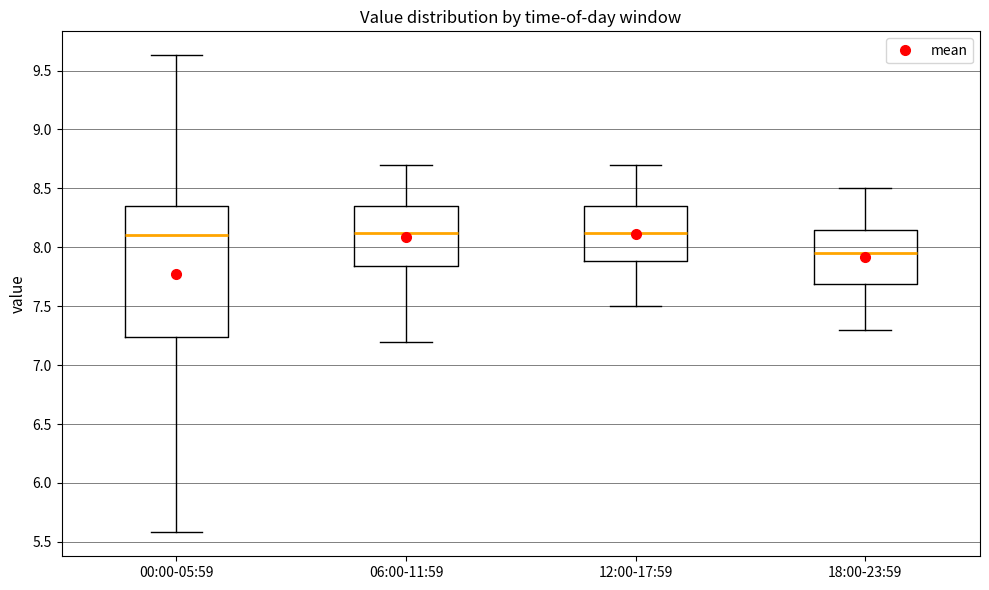

Reading left to right, read every box against the y-axis: the position of its median line, the range the box covers, and the ends of its whiskers. The values are not printed on the chart, so give them approximately, as read against the axis.

00:00-05:59: median 8.10, box 7.25 to 8.35, whiskers 5.60 to 9.65
06:00-11:59: median 8.15, box 7.85 to 8.35, whiskers 7.20 to 8.70
12:00-17:59: median 8.15, box 7.90 to 8.35, whiskers 7.50 to 8.70
18:00-23:59: median 7.95, box 7.70 to 8.15, whiskers 7.30 to 8.50